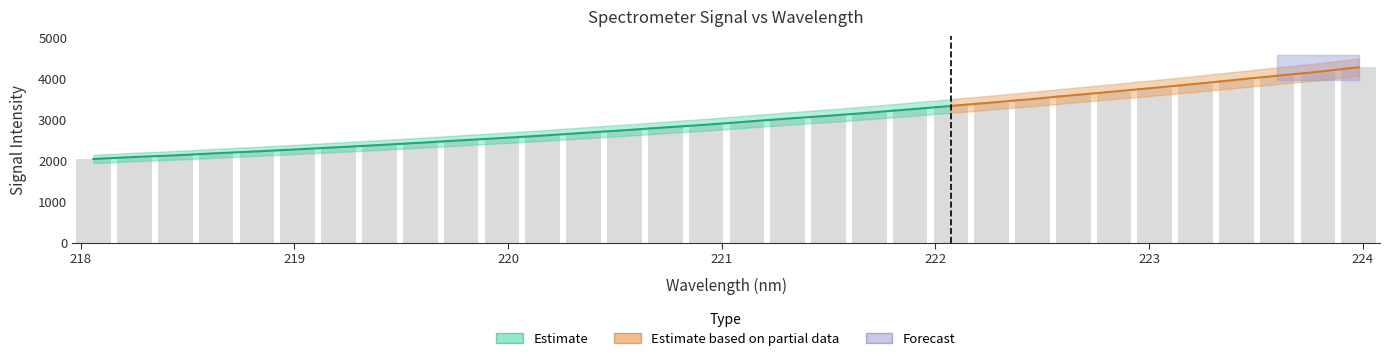

True or false: the data shows 3966.7 at 223.408.

True